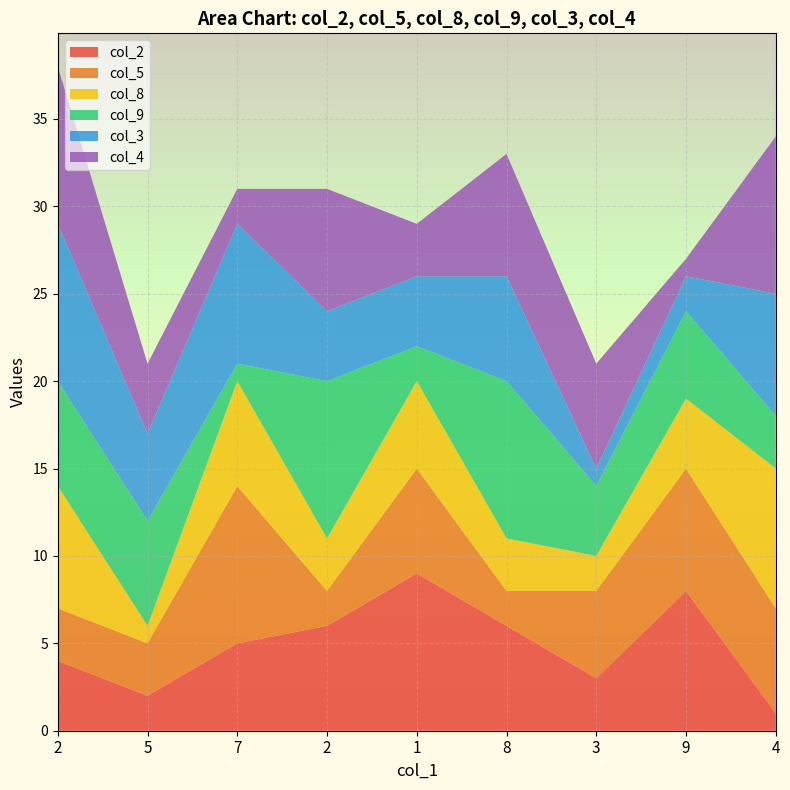

Reading left to right, transcribe all the data shown in this chart.

col_2: 4	2	5	6	9	6	3	8	1
col_5: 3	3	9	2	6	2	5	7	6
col_8: 7	1	6	3	5	3	2	4	8
col_9: 6	6	1	9	2	9	4	5	3
col_3: 9	5	8	4	4	6	1	2	7
col_4: 9	4	2	7	3	7	6	1	9